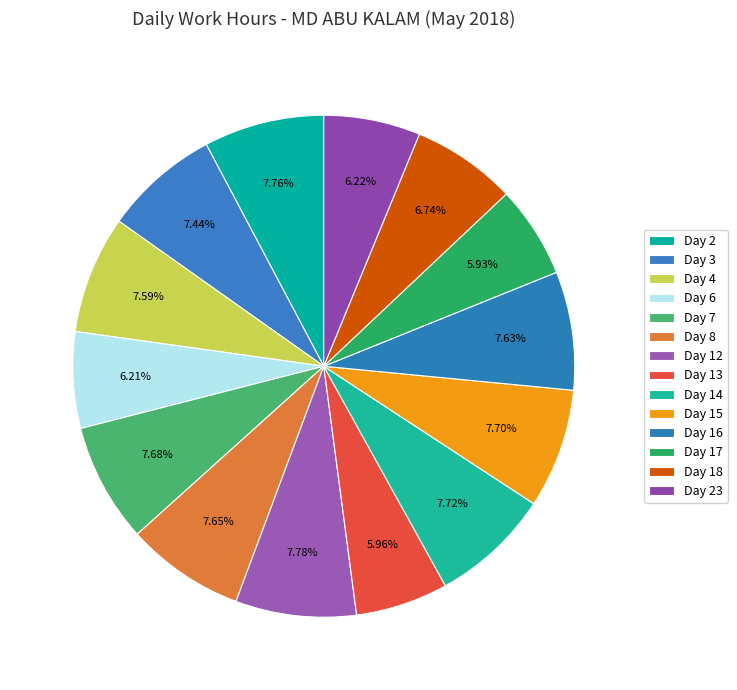

Count the number of slices in the pie.

14